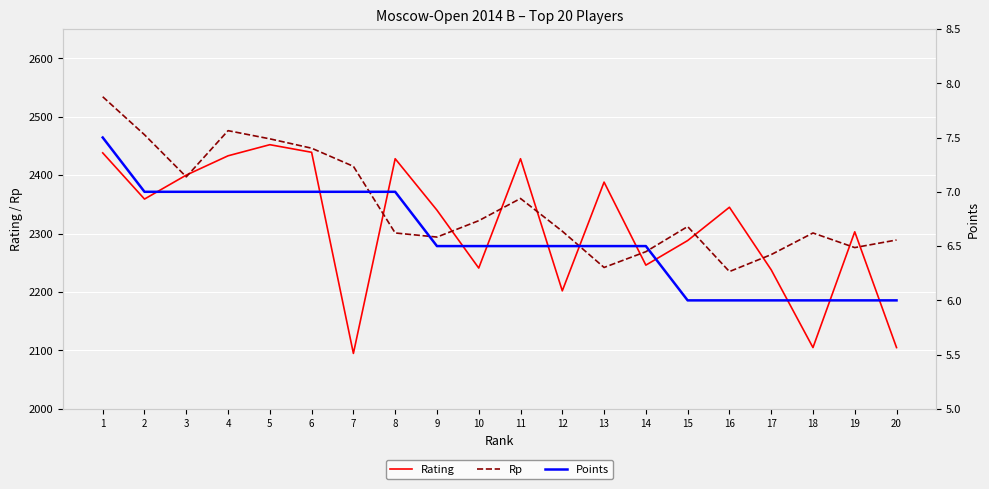

How many interior local valleys does the Rating series have?

6